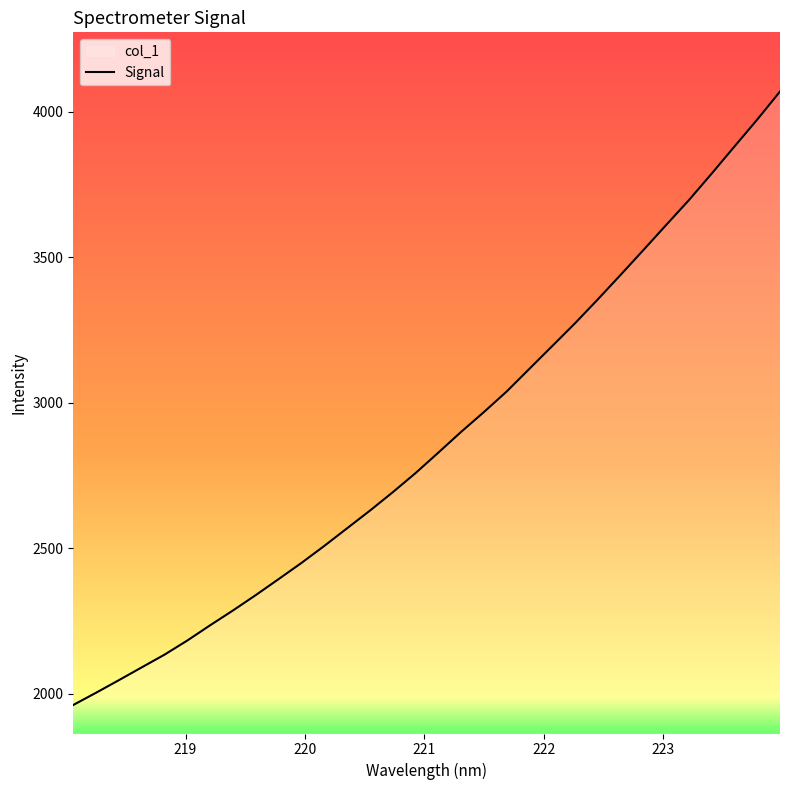

What is the difference between the maximum and minimum values?

2108.5